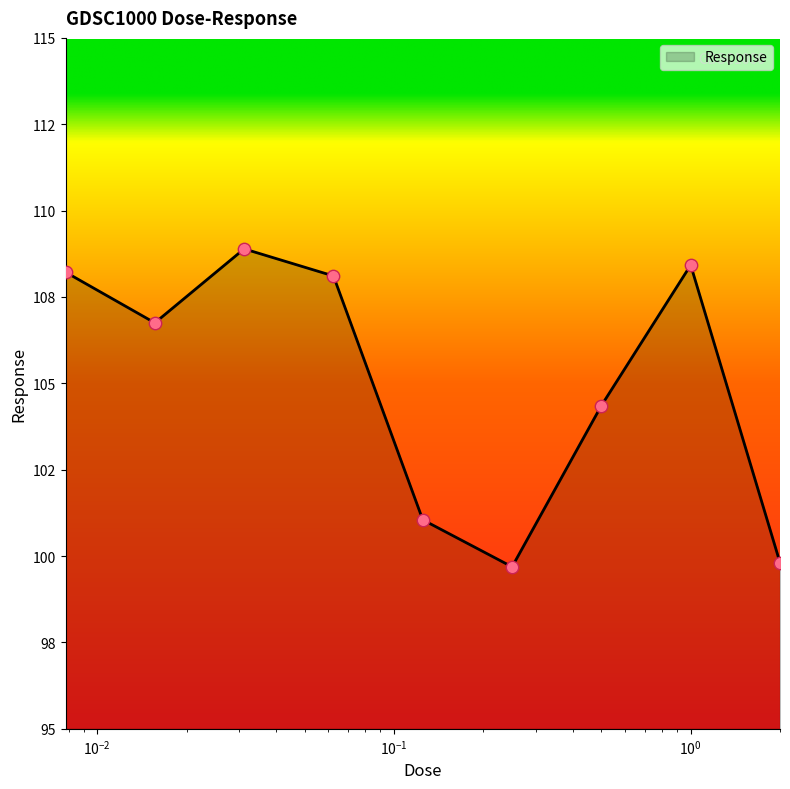

Is this an area chart (filled region under the line)?

Yes